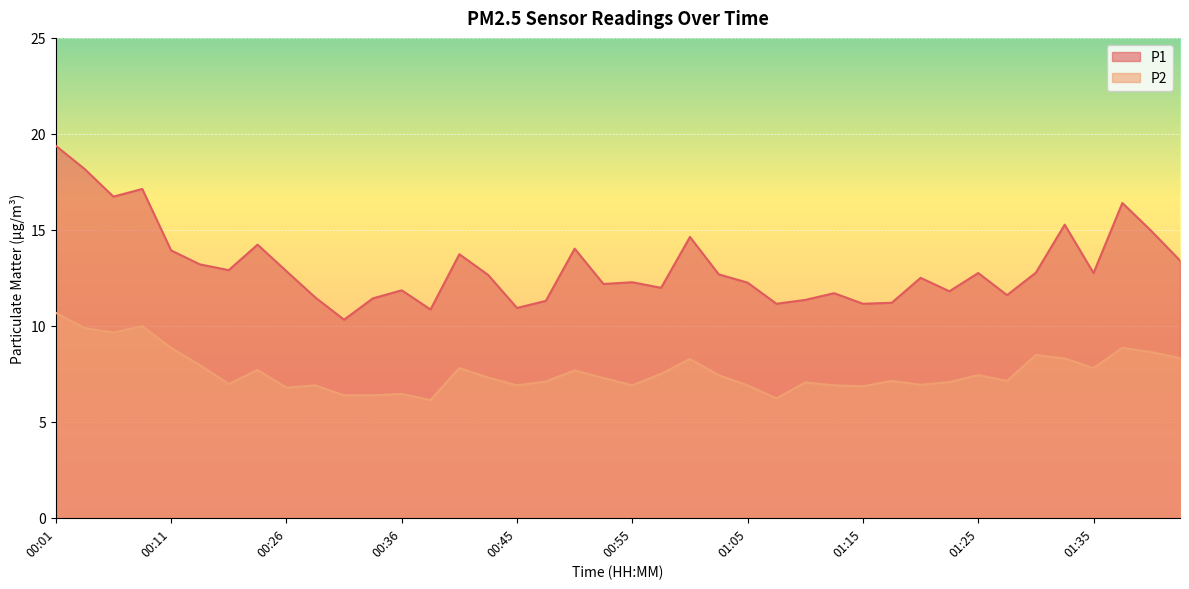

List the series in order of their peak value, highest first.

P1, P2